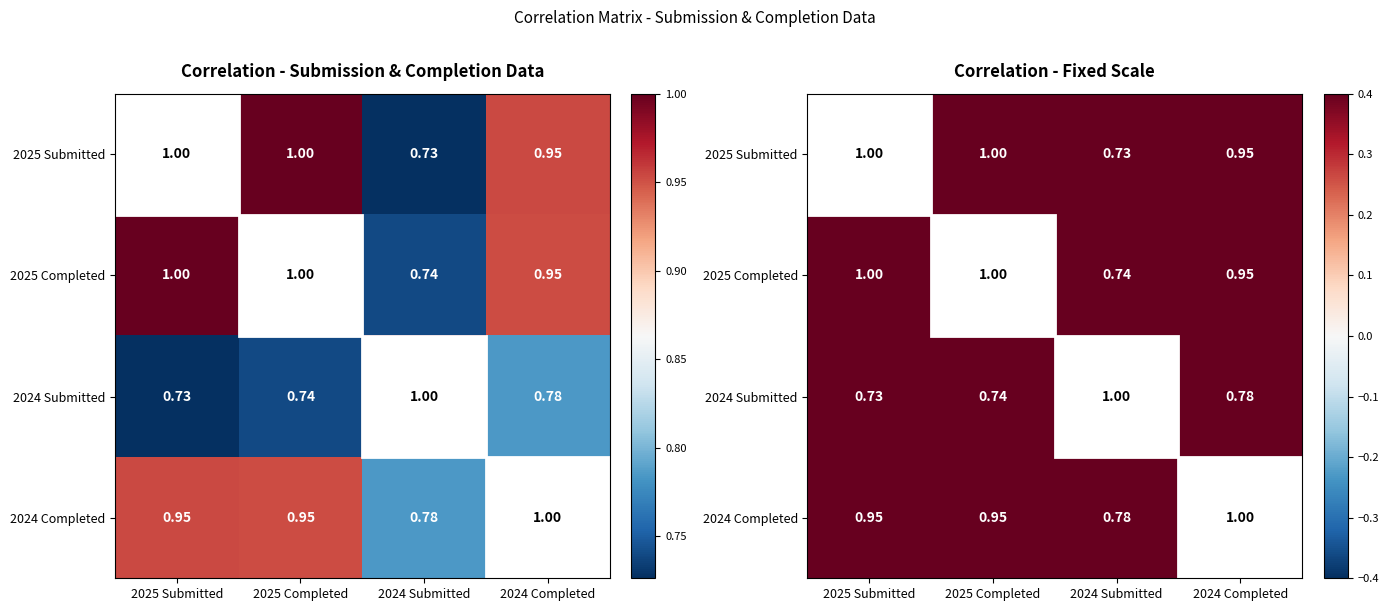

Rank the categories by 2025 Submitted value from highest to lowest.

2025 Submitted, 2025 Completed, 2024 Completed, 2024 Submitted